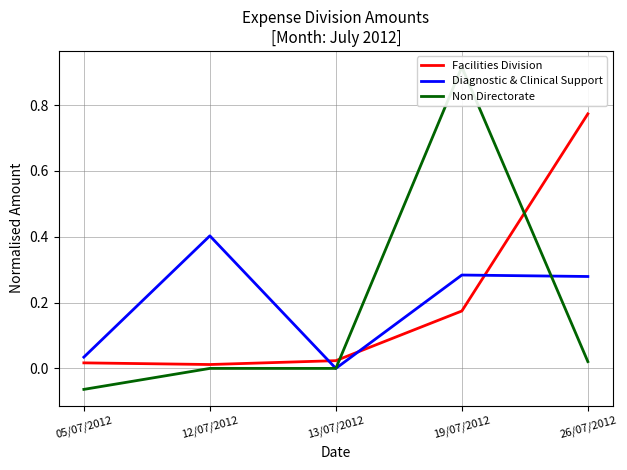

How many distinct data groups are displayed?

3